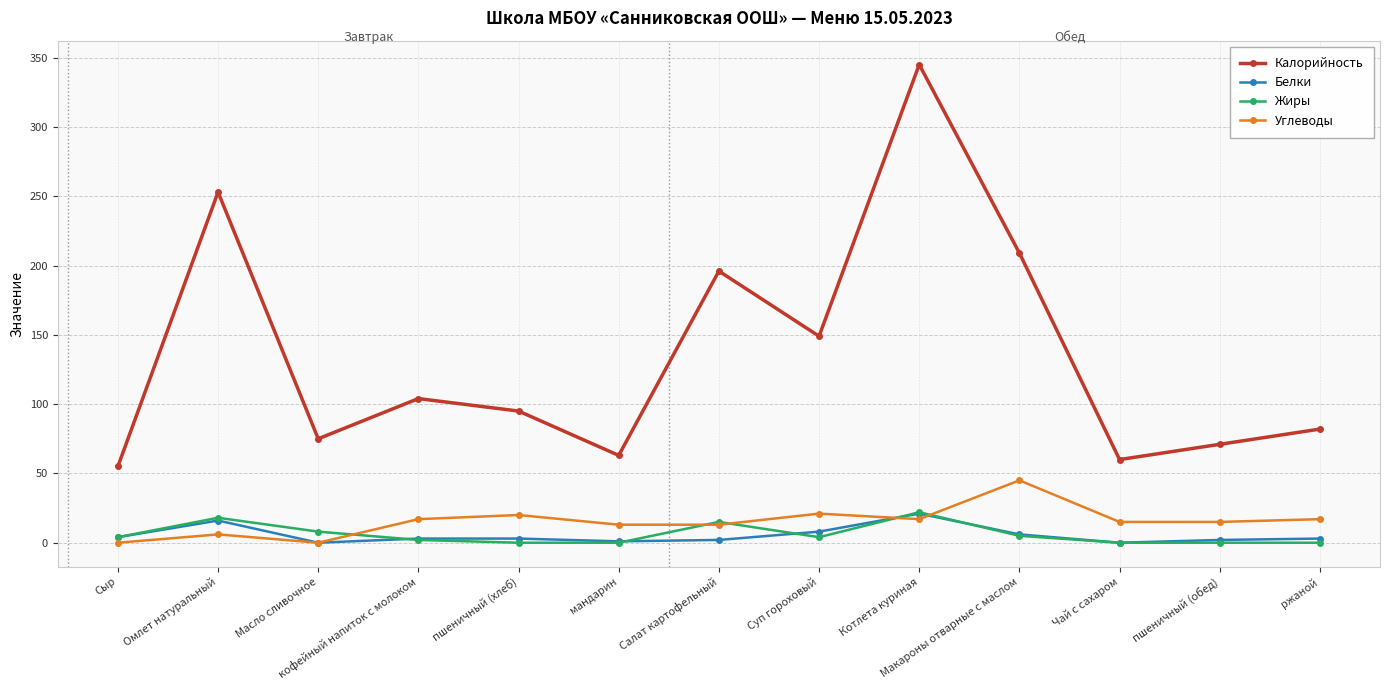

Which series has the largest total across all categories?

Калорийность